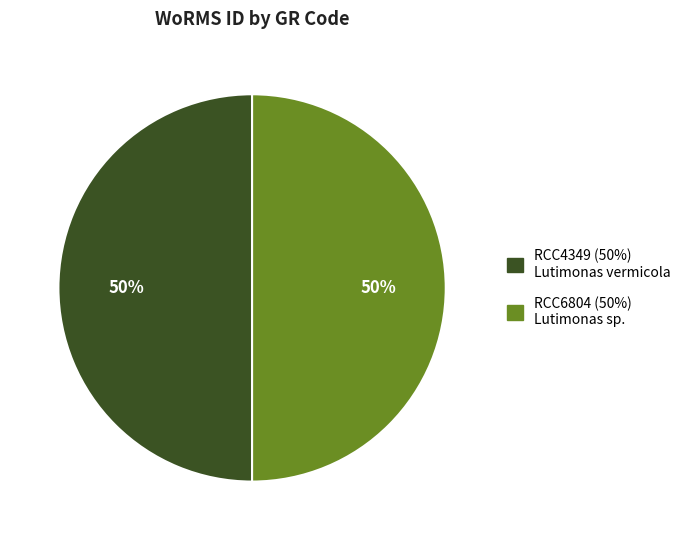

Count the number of slices in the pie.

2